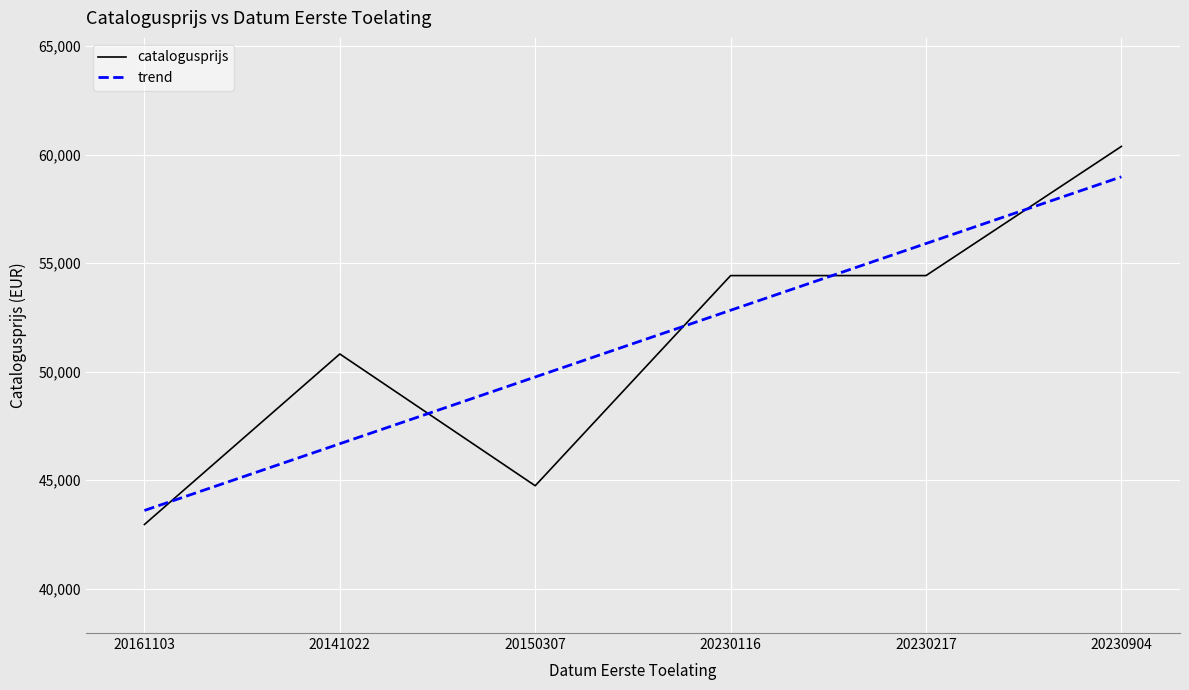

What value does the trend series have at 20230904?

58979.6